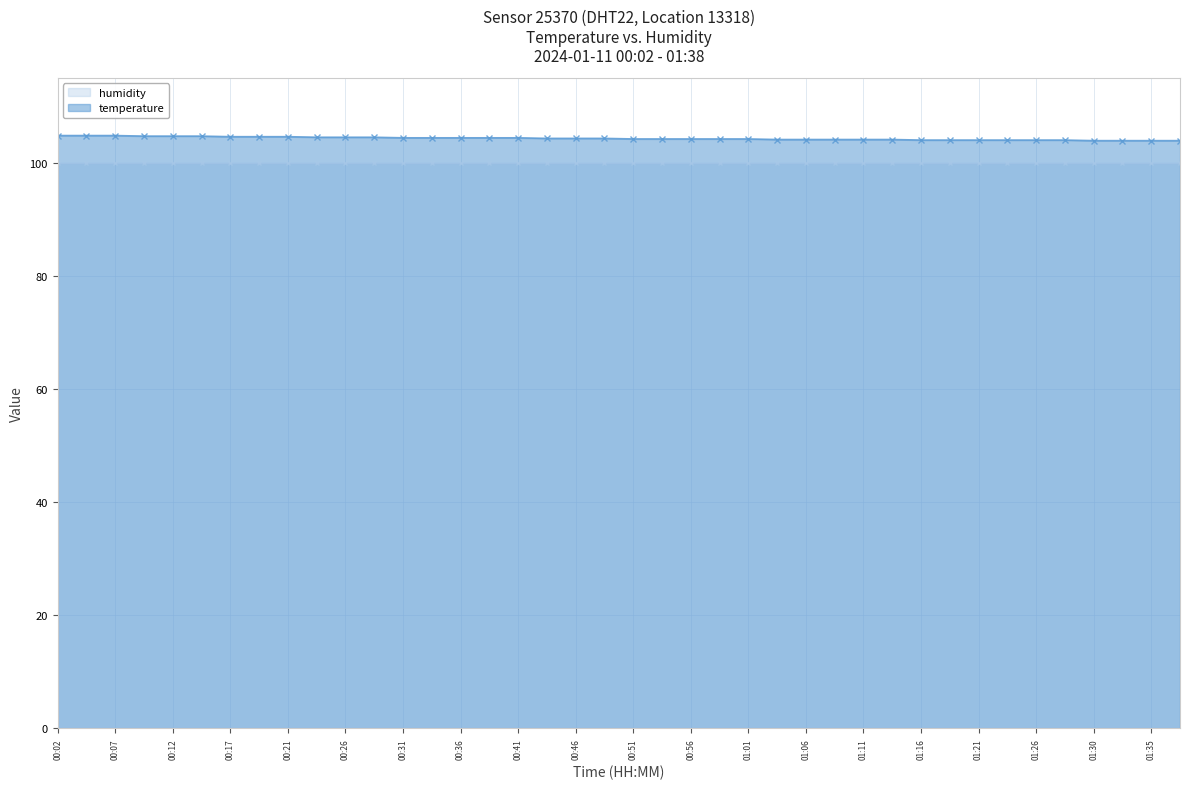

What is the value of the 29th point from the left?

104.1